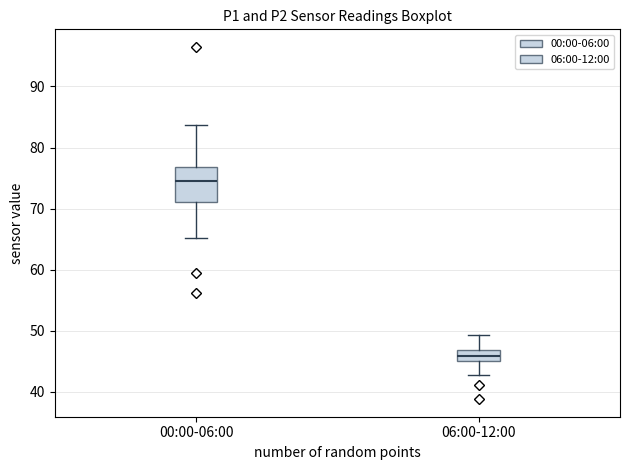

Comparing the boxes themselves (not the whiskers), which one is the tallest?

00:00-06:00